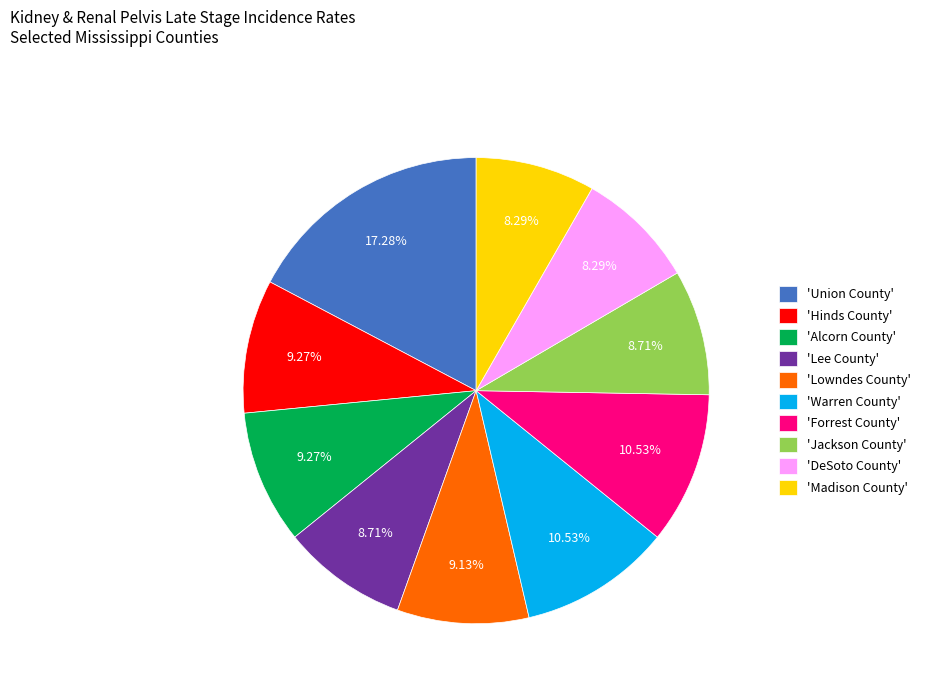

Is 'Jackson County' the majority of the pie?

No